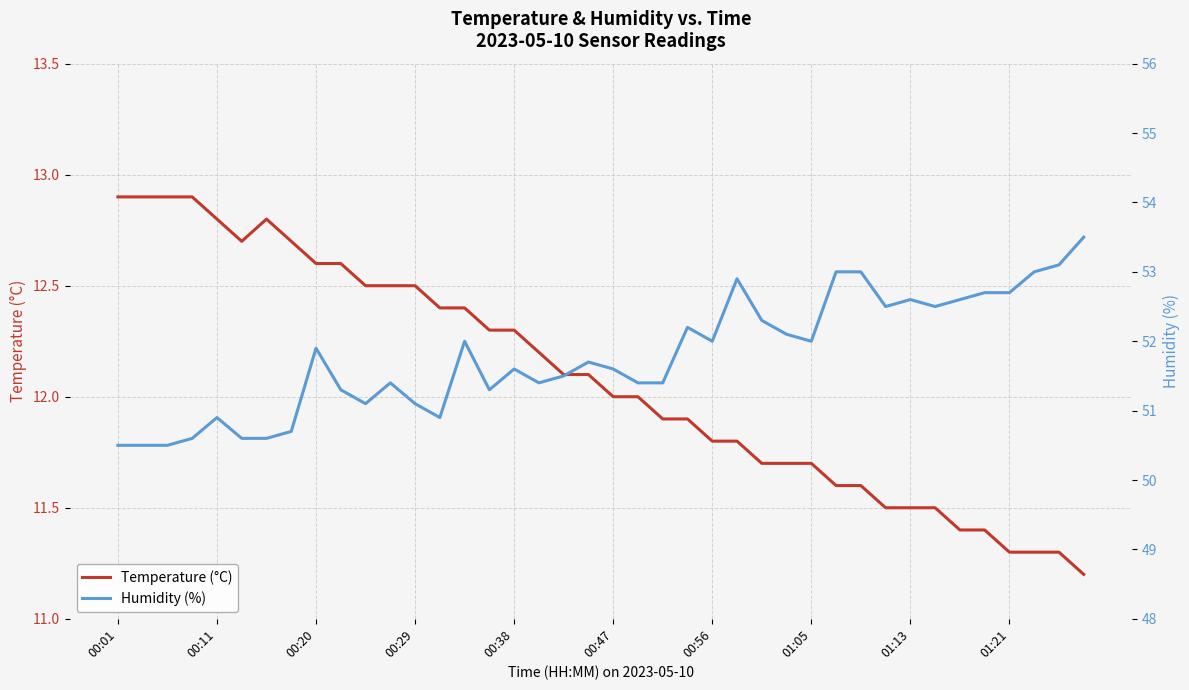

What is the difference between the maximum and minimum values in the Humidity (%) series?

3.0